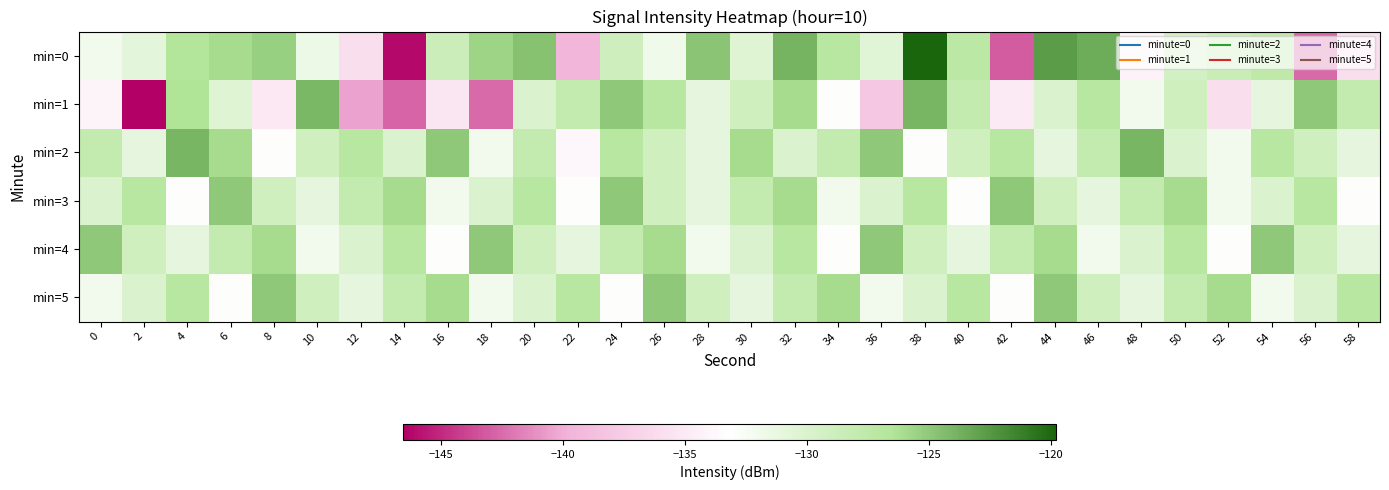

Reading right to left, what are all the values shown in this chart?

min=0: 58=-136.1	56=-142.5	54=-127.5	52=-128.6	50=-129.2	48=-134.2	46=-123.5	44=-122.7	42=-143.1	40=-127.4	38=-119.8	36=-130.5	34=-127.0	32=-123.9	30=-130.3	28=-124.8	26=-131.8	24=-129.0	22=-139.5	20=-124.7	18=-125.6	16=-128.6	14=-146.2	12=-136.0	10=-131.6	8=-125.4	6=-126.0	4=-126.7	2=-130.8	0=-132.1
min=1: 58=-128.0	56=-125.0	54=-131.0	52=-136.0	50=-129.0	48=-132.0	46=-127.0	44=-130.0	42=-135.0	40=-128.0	38=-124.0	36=-138.0	34=-133.0	32=-126.0	30=-129.0	28=-131.0	26=-127.0	24=-125.0	22=-128.0	20=-130.0	18=-142.6	16=-135.4	14=-142.7	12=-140.4	10=-124.1	8=-135.2	6=-130.3	4=-126.4	2=-146.6	0=-134.0
min=2: 58=-131.0	56=-129.0	54=-127.0	52=-132.0	50=-130.0	48=-124.0	46=-128.0	44=-131.0	42=-127.0	40=-129.0	38=-133.0	36=-125.0	34=-128.0	32=-130.0	30=-126.0	28=-131.0	26=-129.0	24=-127.0	22=-134.0	20=-128.0	18=-132.0	16=-125.0	14=-130.0	12=-127.0	10=-129.0	8=-133.0	6=-126.0	4=-124.0	2=-131.0	0=-128.0
min=3: 58=-133.0	56=-127.0	54=-130.0	52=-132.0	50=-126.0	48=-128.0	46=-131.0	44=-129.0	42=-125.0	40=-133.0	38=-127.0	36=-130.0	34=-132.0	32=-126.0	30=-128.0	28=-131.0	26=-129.0	24=-125.0	22=-133.0	20=-127.0	18=-130.0	16=-132.0	14=-126.0	12=-128.0	10=-131.0	8=-129.0	6=-125.0	4=-133.0	2=-127.0	0=-130.0
min=4: 58=-131.0	56=-129.0	54=-125.0	52=-133.0	50=-127.0	48=-130.0	46=-132.0	44=-126.0	42=-128.0	40=-131.0	38=-129.0	36=-125.0	34=-133.0	32=-127.0	30=-130.0	28=-132.0	26=-126.0	24=-128.0	22=-131.0	20=-129.0	18=-125.0	16=-133.0	14=-127.0	12=-130.0	10=-132.0	8=-126.0	6=-128.0	4=-131.0	2=-129.0	0=-125.0
min=5: 58=-127.0	56=-130.0	54=-132.0	52=-126.0	50=-128.0	48=-131.0	46=-129.0	44=-125.0	42=-133.0	40=-127.0	38=-130.0	36=-132.0	34=-126.0	32=-128.0	30=-131.0	28=-129.0	26=-125.0	24=-133.0	22=-127.0	20=-130.0	18=-132.0	16=-126.0	14=-128.0	12=-131.0	10=-129.0	8=-125.0	6=-133.0	4=-127.0	2=-130.0	0=-132.0